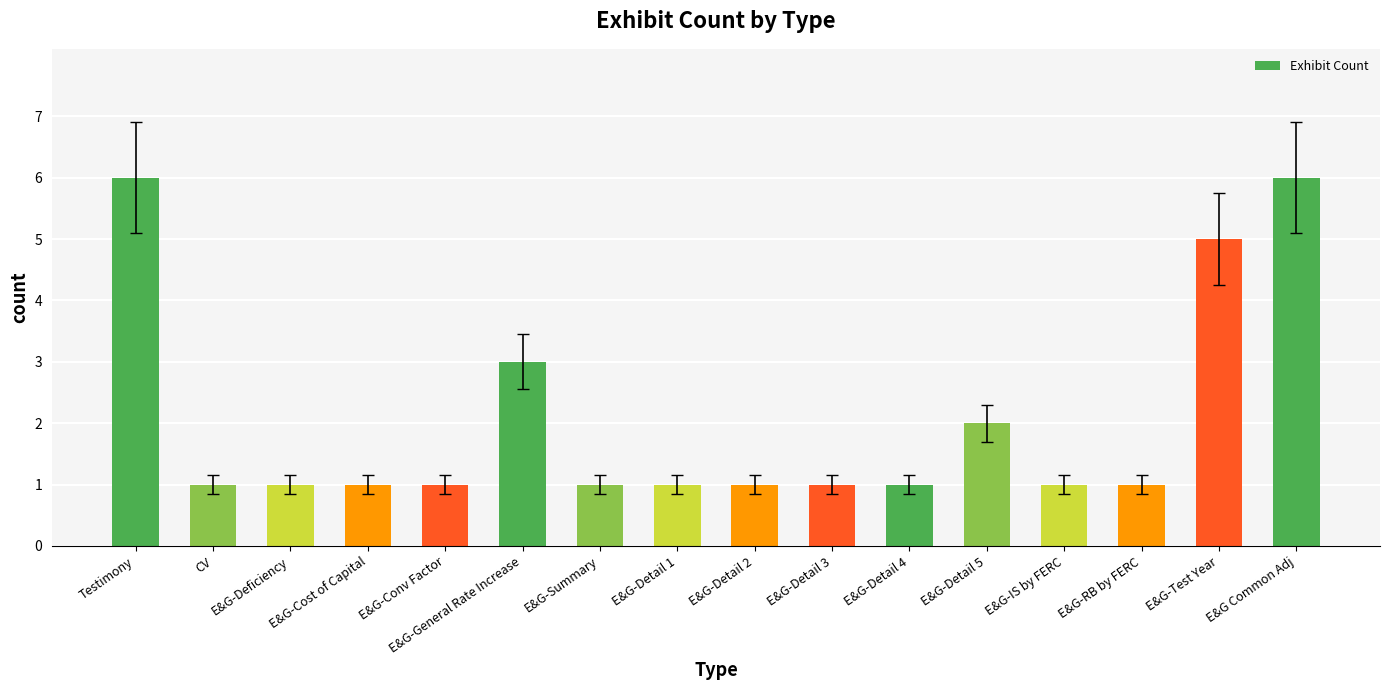

What is the difference between the values at Testimony and CV?

5